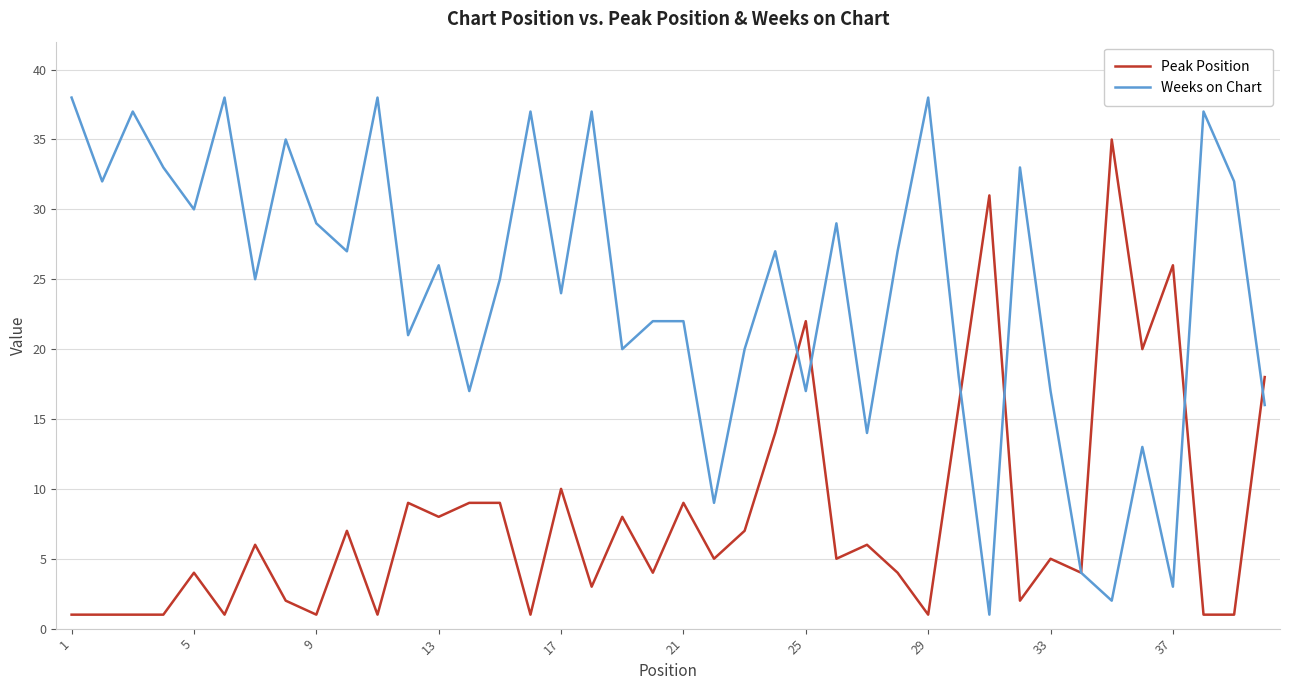

Rank the series by their average value, from highest to lowest.

Weeks on Chart, Peak Position